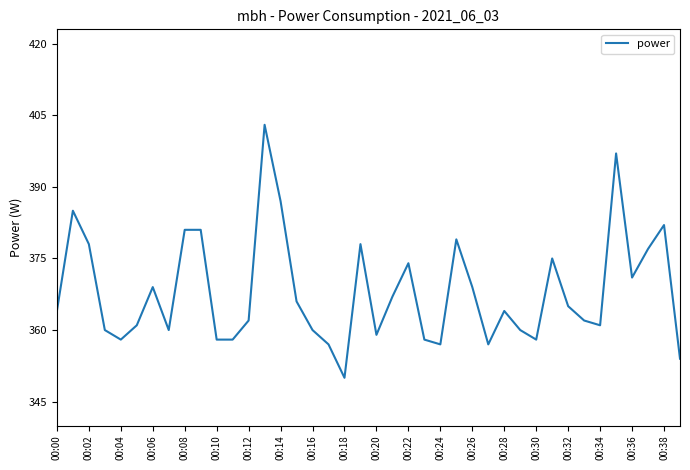

What is the maximum value shown in the chart?

403